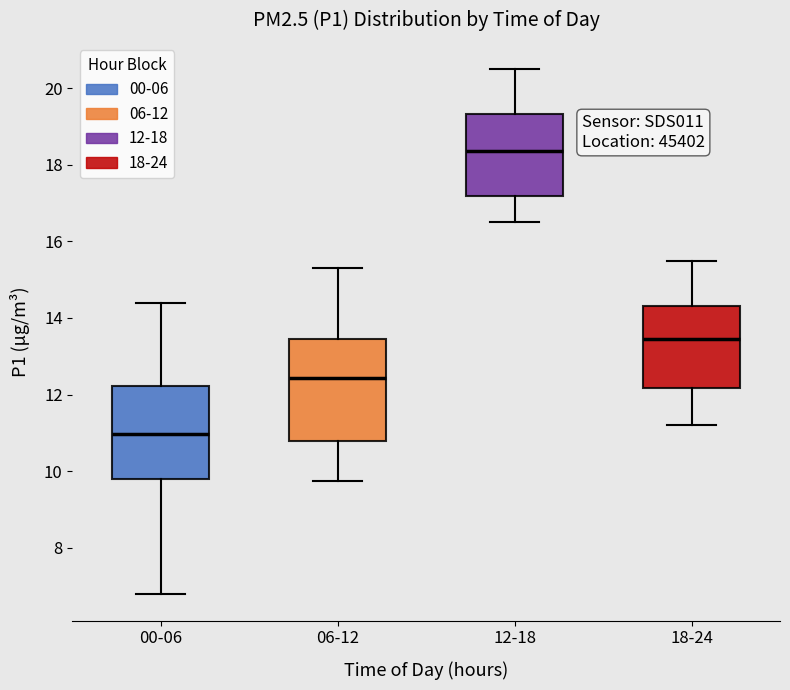

Which box has the highest median line?

12-18